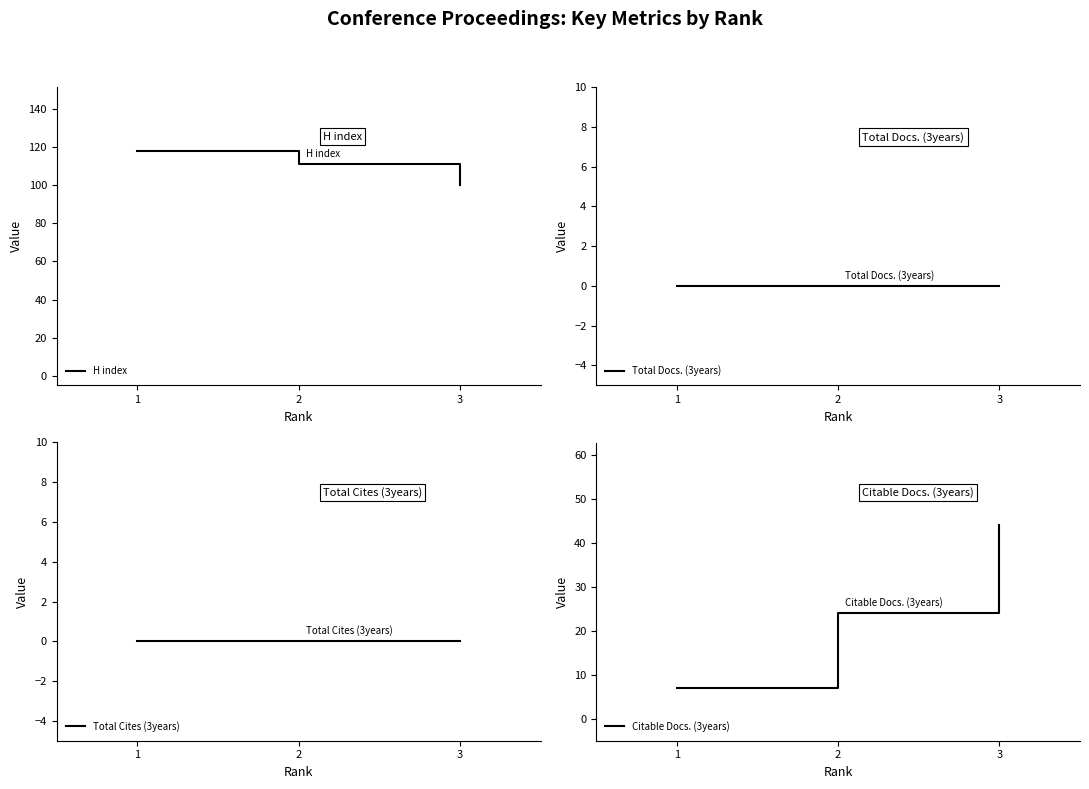

Rank the series by their maximum value, from lowest to highest.

Total Docs. (3years), Total Cites (3years), Citable Docs. (3years), H index